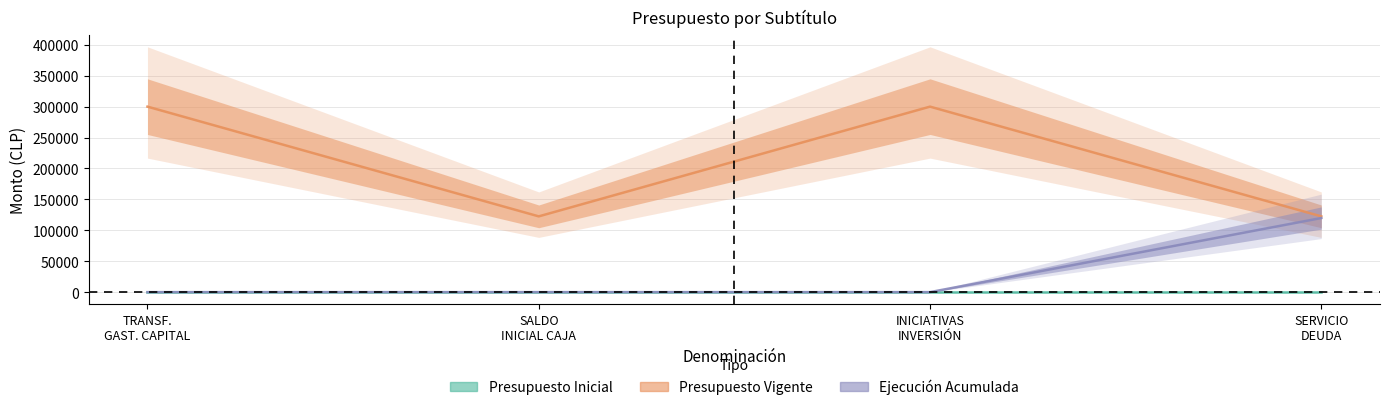

Which label corresponds to the smallest value in the chart?

TRANSF. GAST. CAPITAL